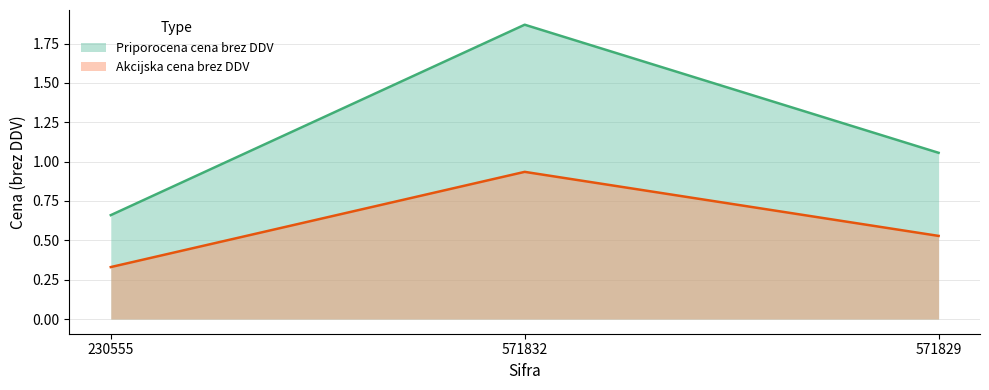

What are all the series names shown in the legend?

Priporocena cena brez DDV, Akcijska cena brez DDV